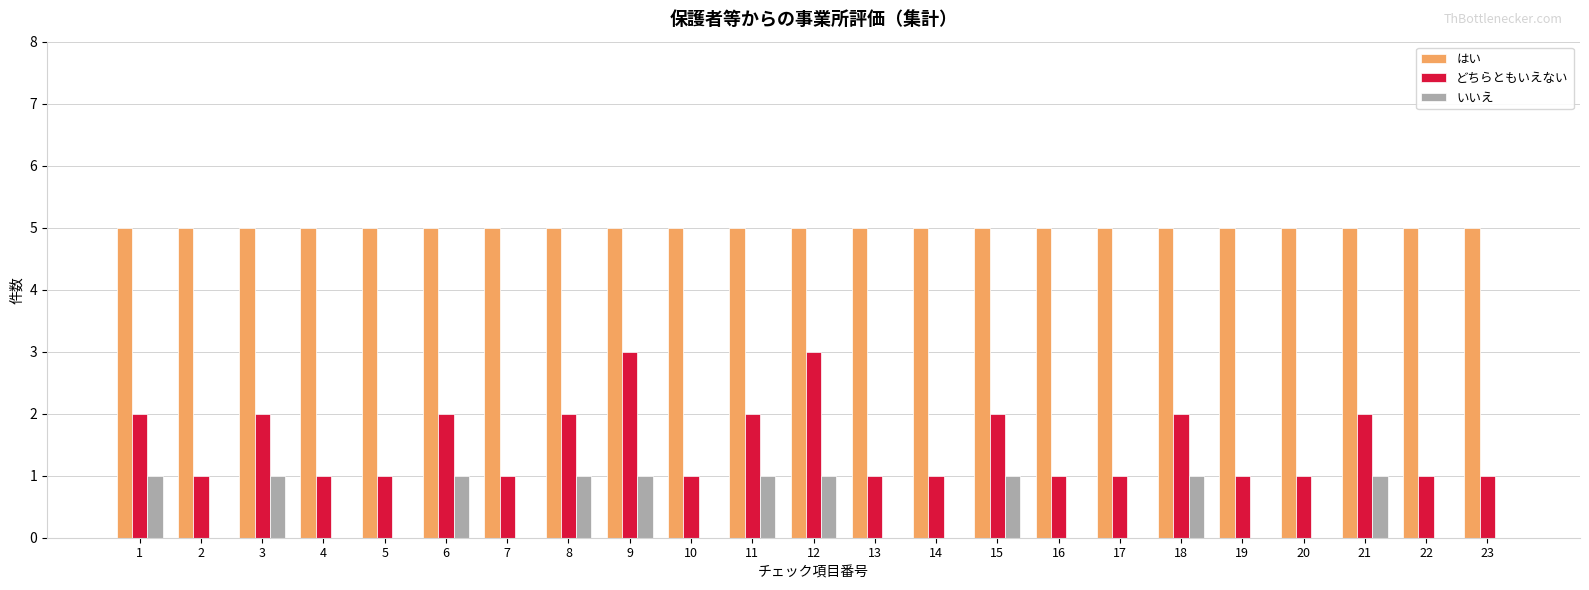

Reading left to right, transcribe all the data shown in this chart.

はい: 1=5	2=5	3=5	4=5	5=5	6=5	7=5	8=5	9=5	10=5	11=5	12=5	13=5	14=5	15=5	16=5	17=5	18=5	19=5	20=5	21=5	22=5	23=5
どちらともいえない: 1=2	2=1	3=2	4=1	5=1	6=2	7=1	8=2	9=3	10=1	11=2	12=3	13=1	14=1	15=2	16=1	17=1	18=2	19=1	20=1	21=2	22=1	23=1
いいえ: 1=1	2=0	3=1	4=0	5=0	6=1	7=0	8=1	9=1	10=0	11=1	12=1	13=0	14=0	15=1	16=0	17=0	18=1	19=0	20=0	21=1	22=0	23=0